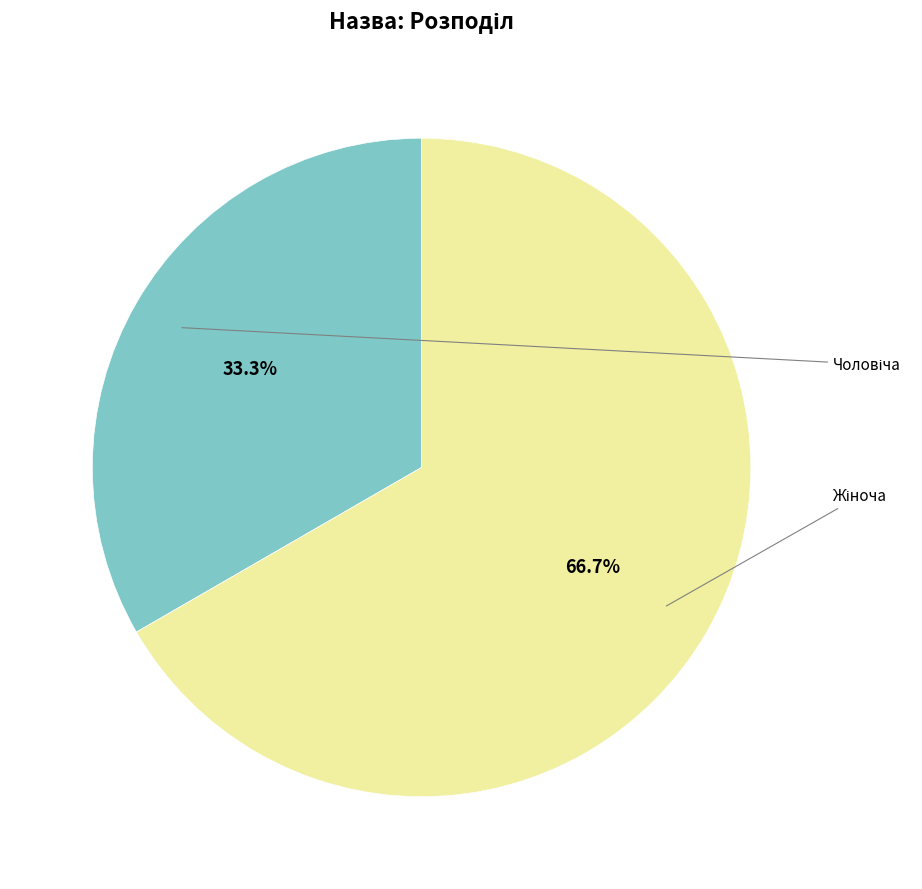

Does any single category account for the majority?

Yes